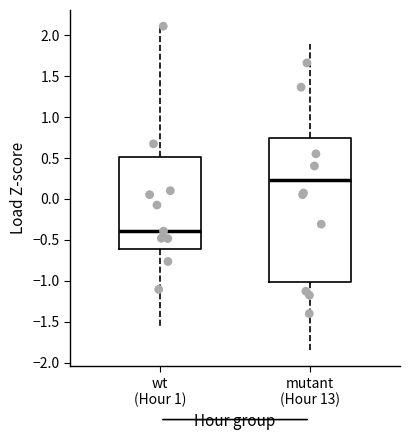

Reading left to right, transcribe this box plot: for each box, give where its median line is, the range the box spans, and where its two whiskers end, as read against the y-axis. The values are not printed on the chart, so give them approximately, as read against the axis.

wt (Hour 1): median -0.40, box -0.60 to 0.50, whiskers -1.55 to 2.10
mutant (Hour 13): median 0.25, box -1.00 to 0.75, whiskers -1.85 to 1.90